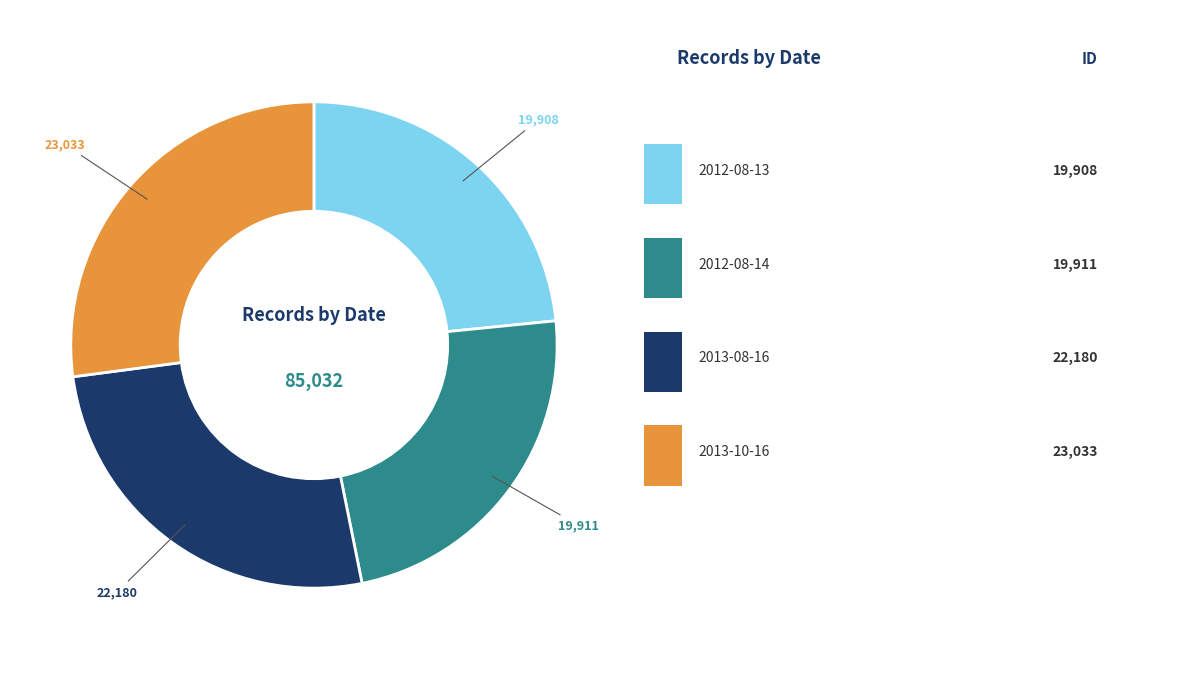

Does any single category account for the majority?

No